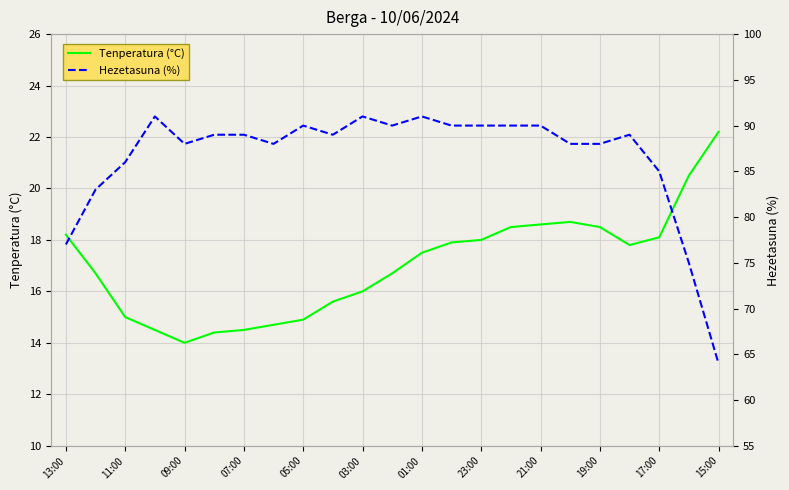

Which series has the largest total across all categories?

Hezetasuna (%)